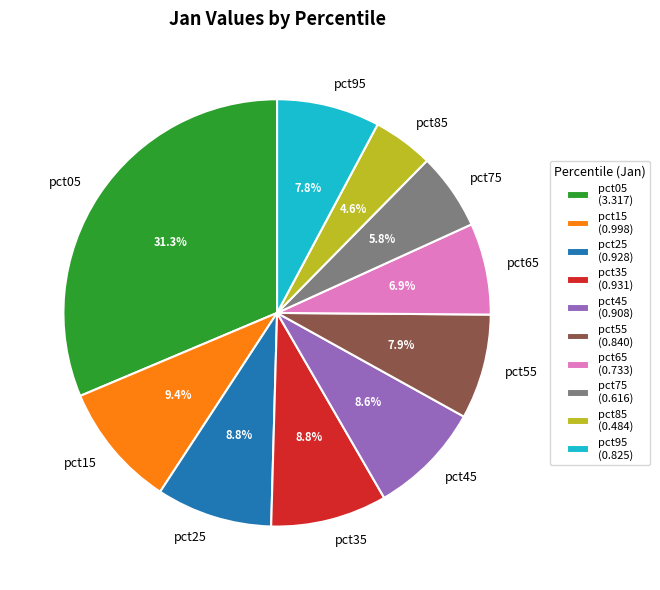

How many slices are in this pie chart?

10